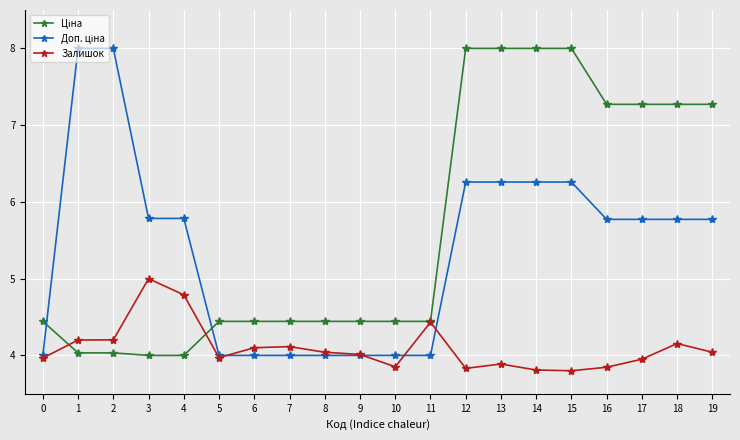

The value of Залишок at 0 is 4.0. True or false?

True